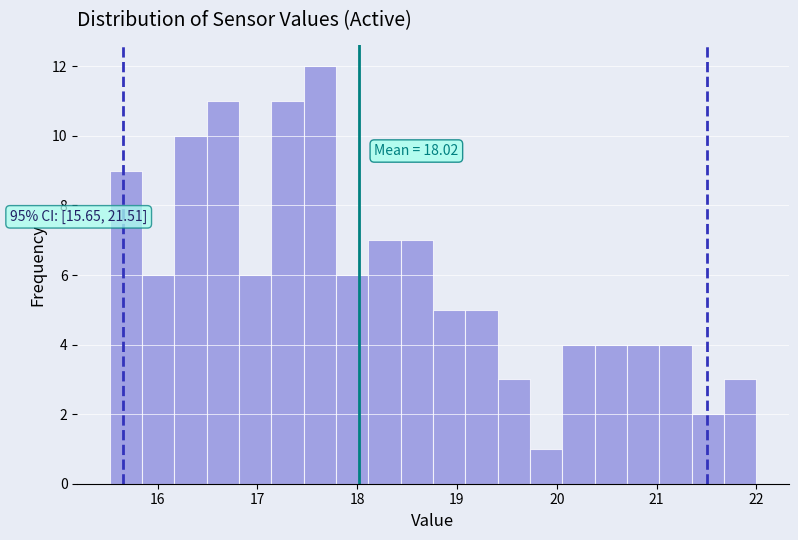

Read against the x-axis, roughly where is the centre of the tallest bar?

17.6